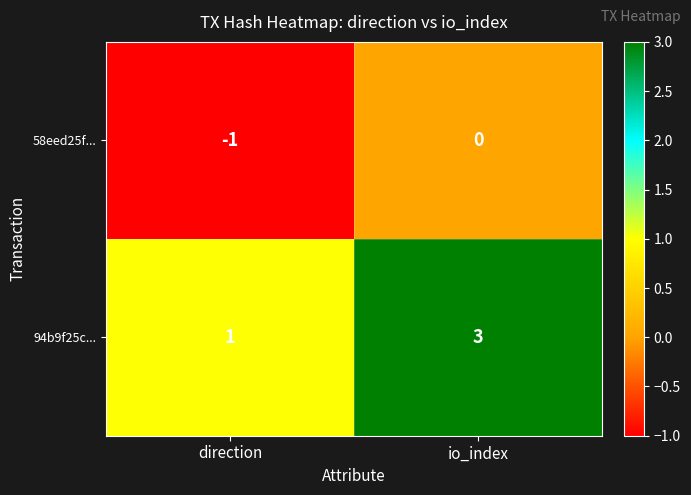

List the series in order of their peak value, lowest first.

58eed25f..., 94b9f25c...